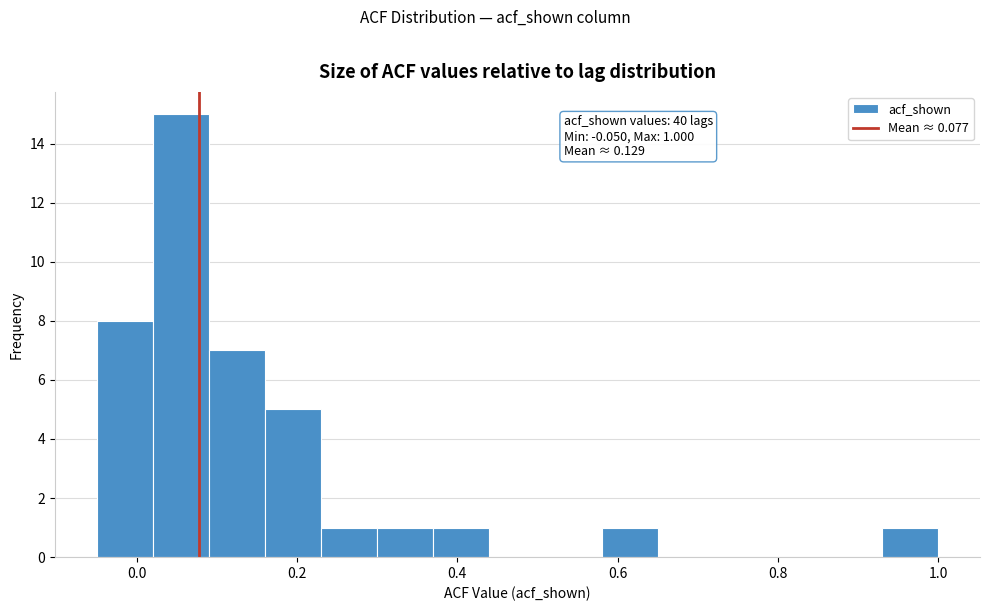

Read against the x-axis, roughly where is the centre of the tallest bar?

0.06